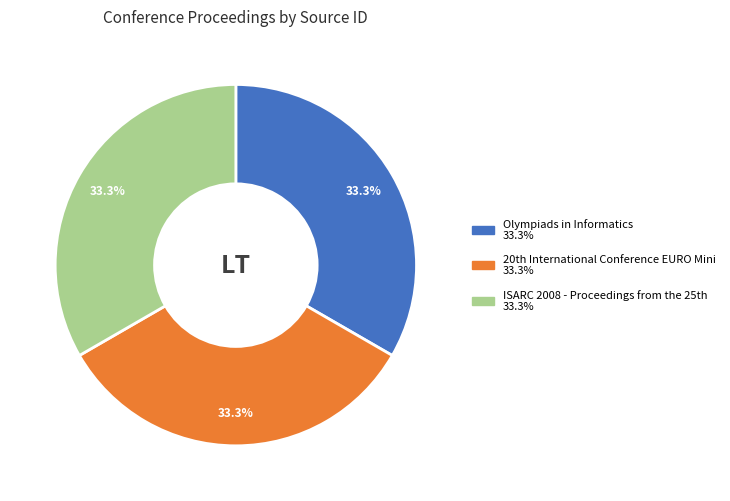

How many segments does this pie chart have?

3